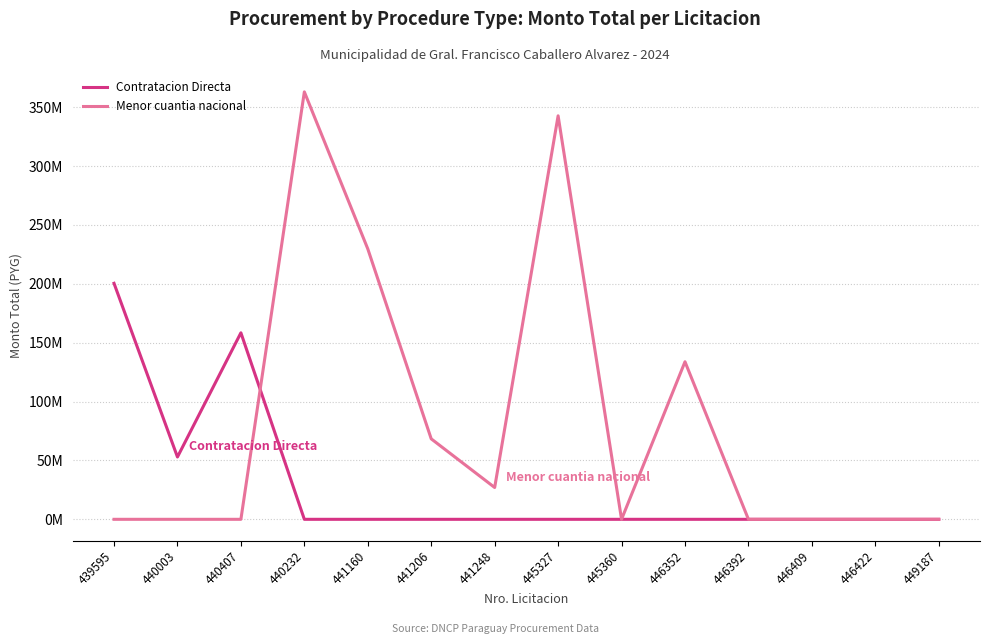

What is the label of the 13th point from the left?

446422